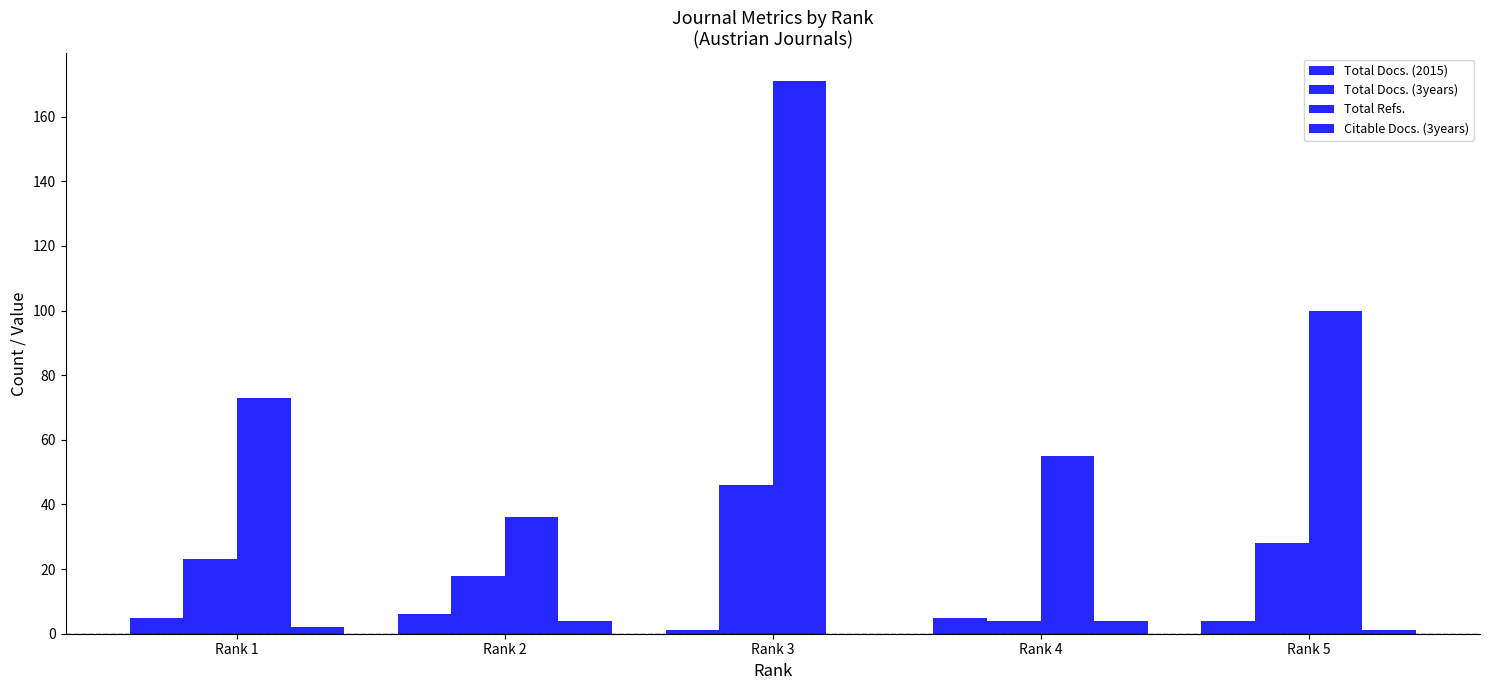

True or false: Citable Docs. (3years) has a value of 6 at Rank 2.

False